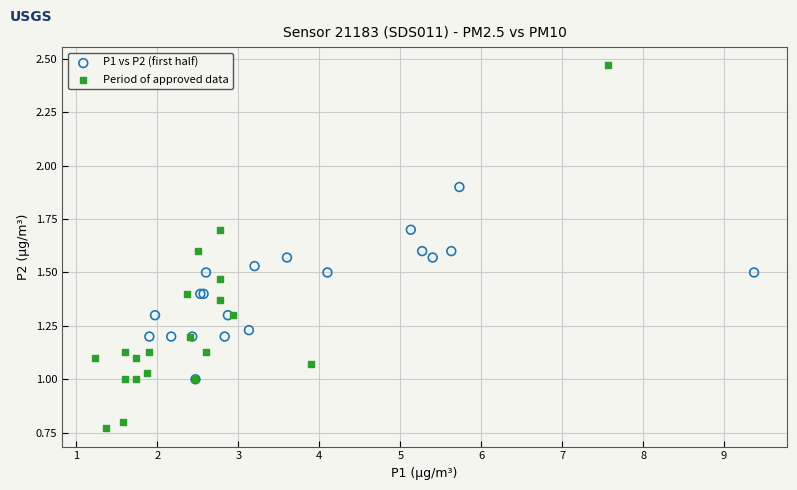

Which series contains the highest Y value?

Period of approved data